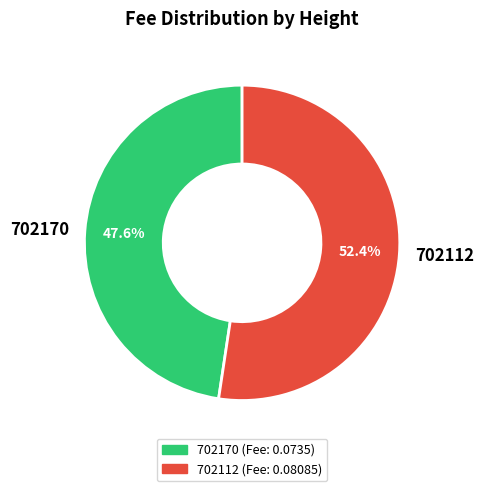

Which category accounts for the majority?

702112